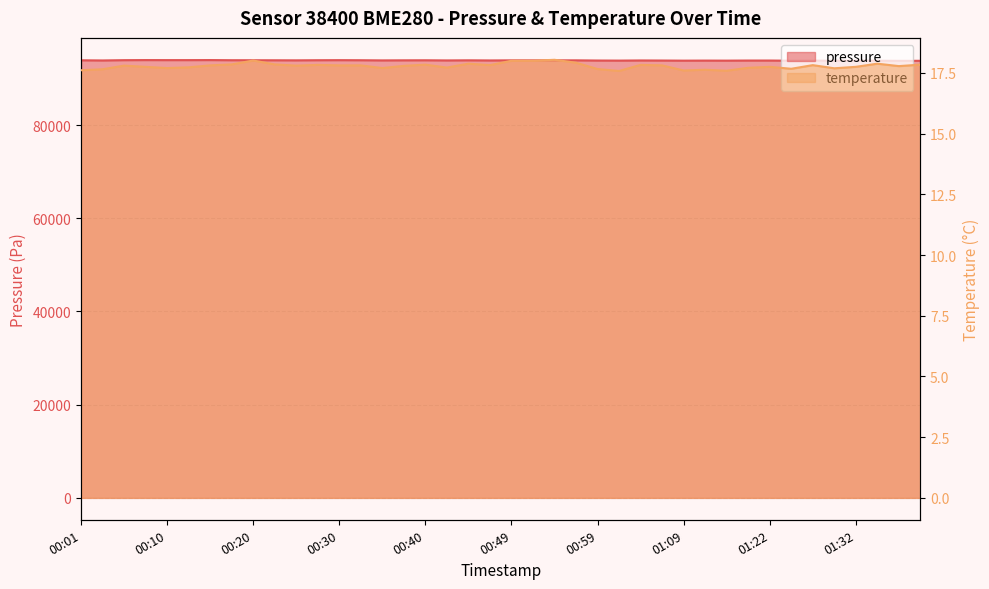

True or false: pressure and temperature cross at least once.

False